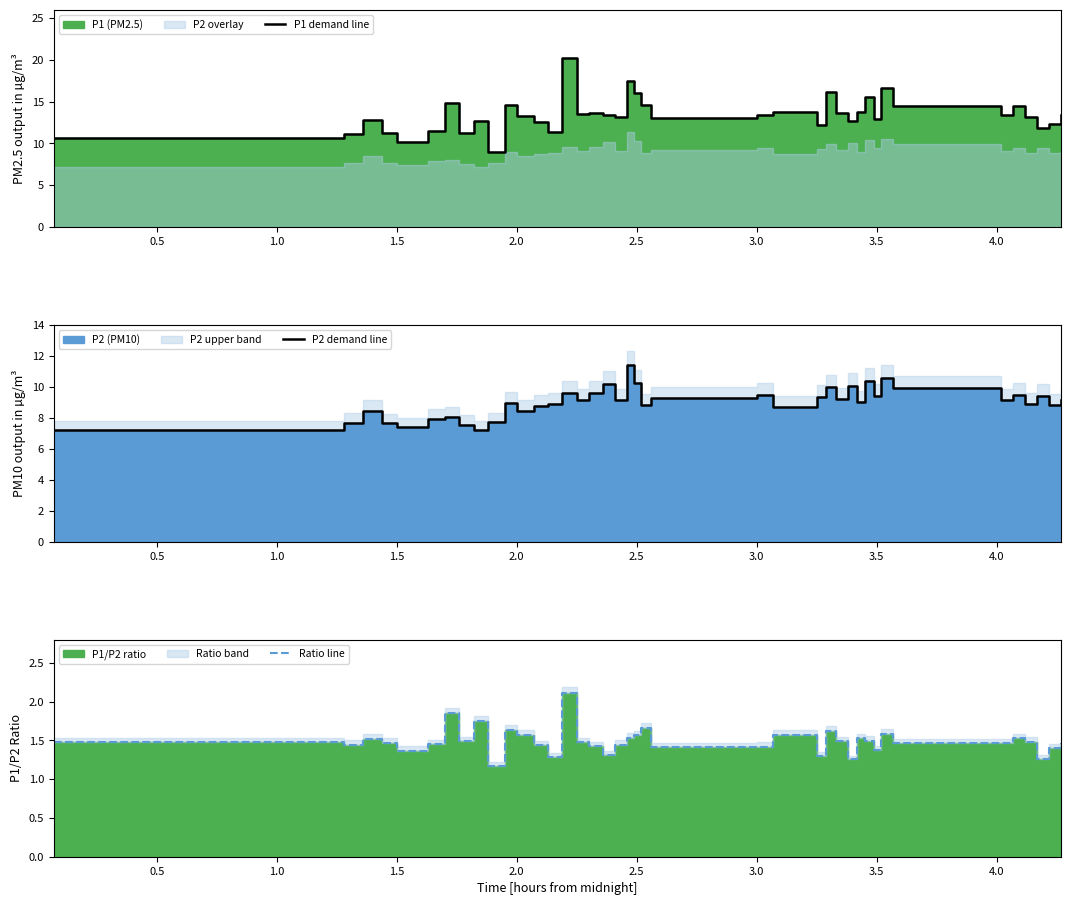

How many values in the P1 demand line series exceed 13?

24